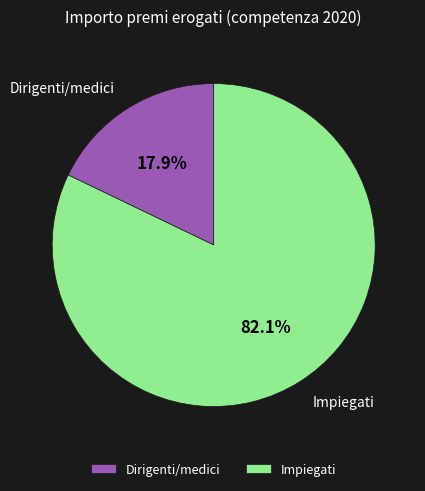

Which has a higher value, Dirigenti/medici or Impiegati?

Impiegati